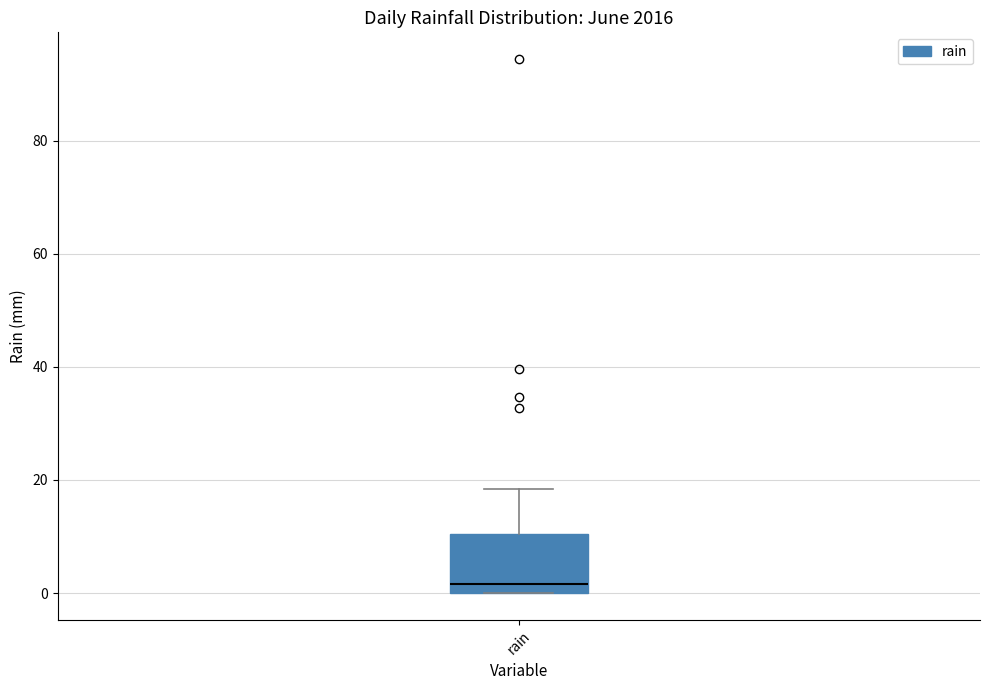

Read this box plot against the y-axis: the position of the median line, the range covered by the box, and the ends of both whiskers. The values are not printed on the chart, so give them approximately, as read against the axis.

median 2, box 0 to 10, whiskers 0 to 18